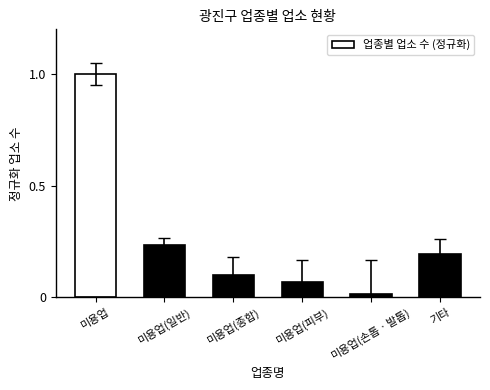

At which category does the chart reach its peak across all series?

미용업